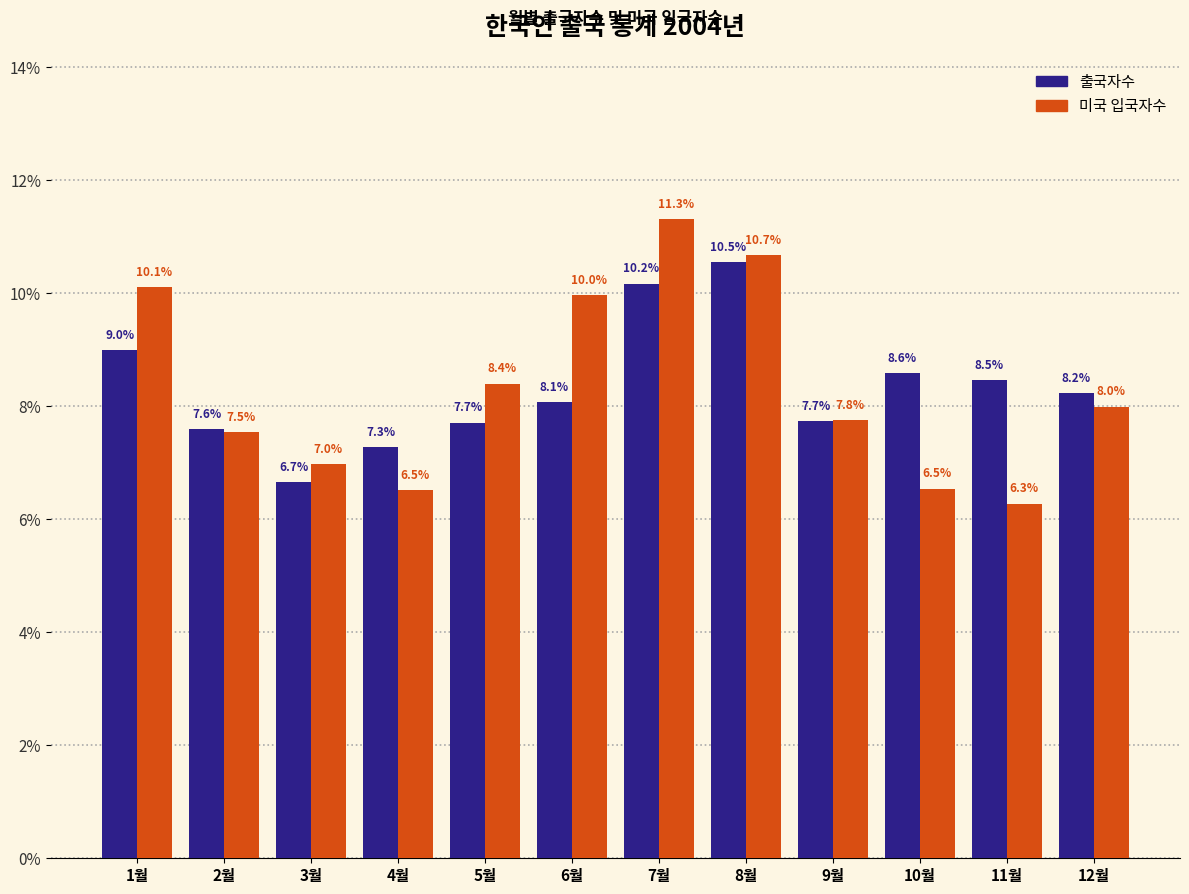

What is the total value across all series at 10월?

15.1